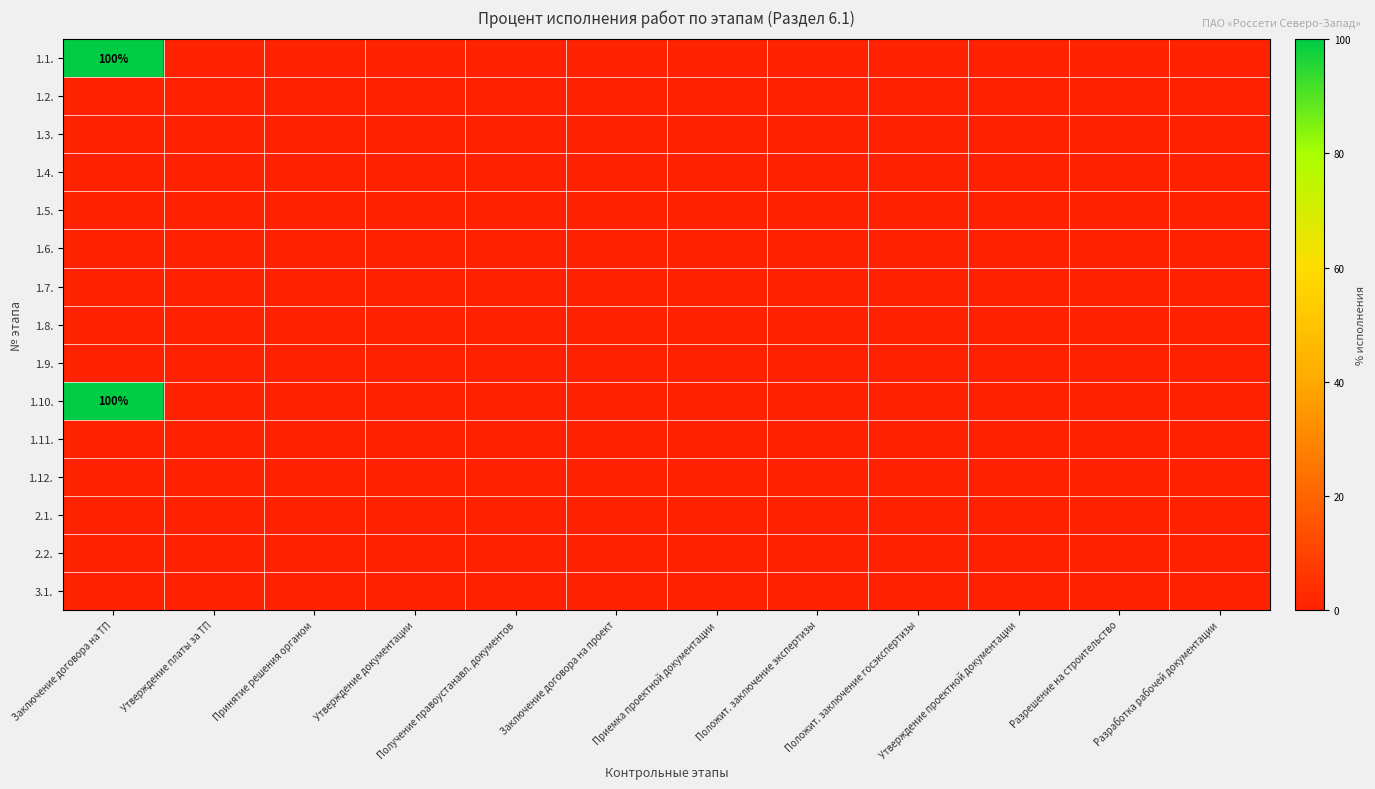

Rank the series at Заключение договора на проект from highest to lowest value.

1.1., 1.2., 1.3., 1.4., 1.5., 1.6., 1.7., 1.8., 1.9., 1.10., 1.11., 1.12., 2.1., 2.2., 3.1.